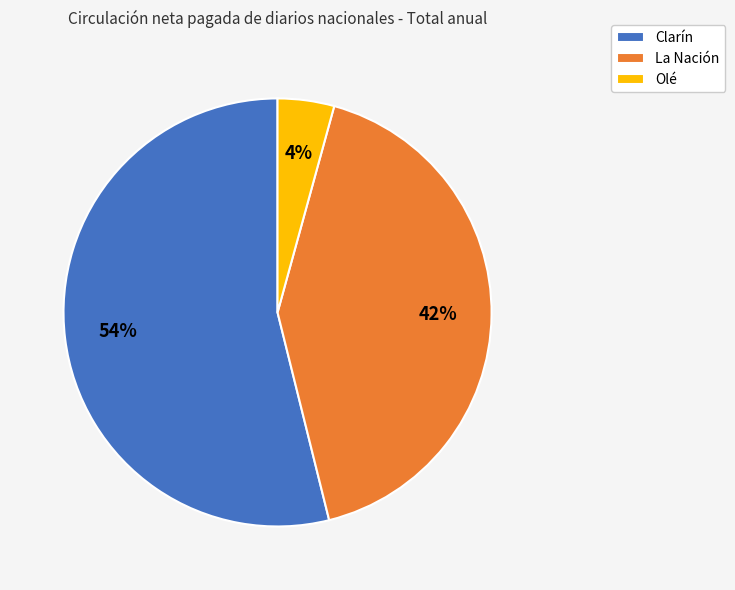

Combined, do Clarín and Olé account for over 50%?

Yes